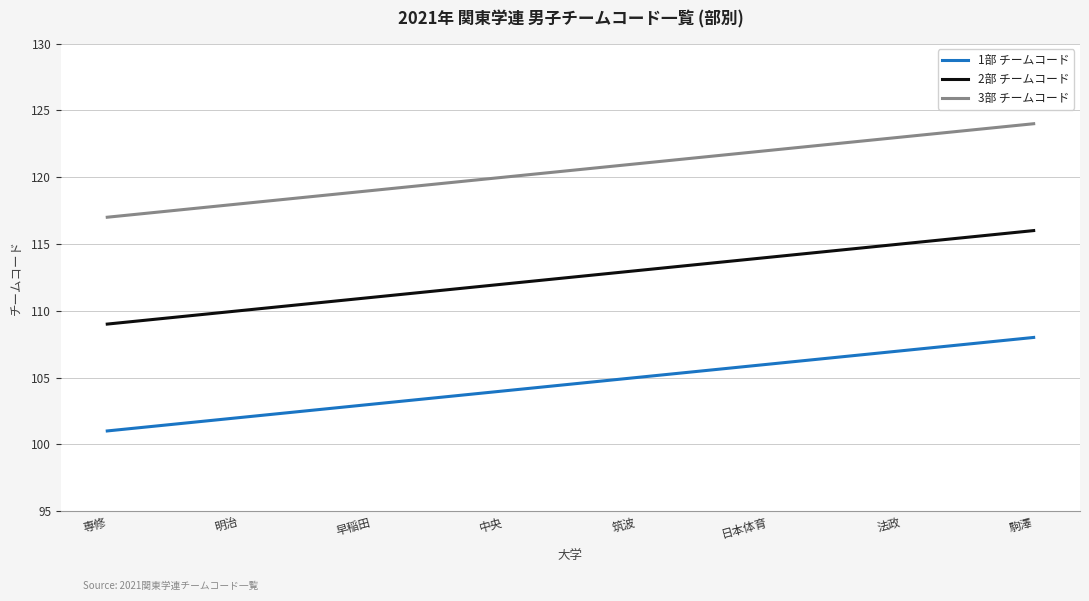

True or false: 3部 チームコード and 1部 チームコード intersect in this chart.

False